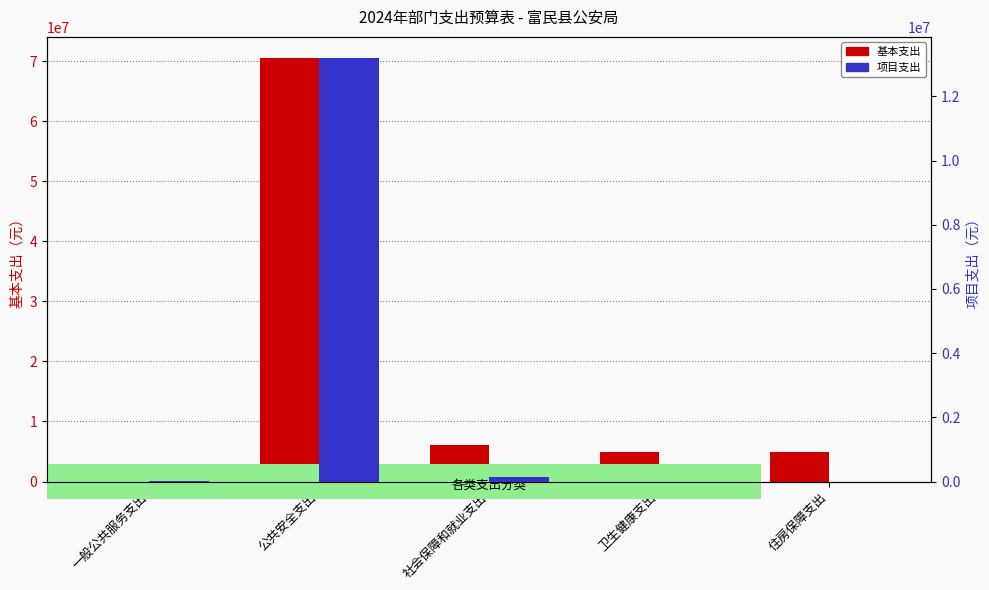

What is the highest value of the 项目支出 series?

13192262.6